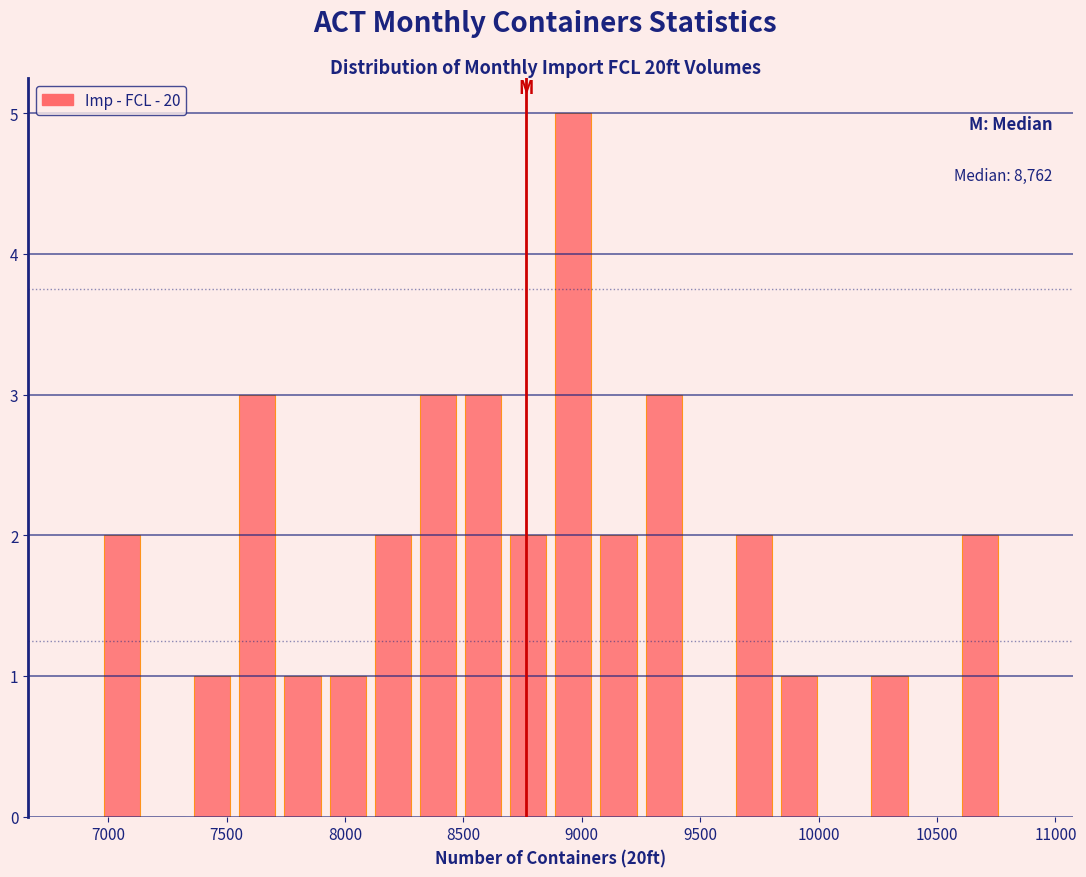

Around what value on the x-axis is the tallest bar? Give the approximate position of its centre, as read against the axis.

8950